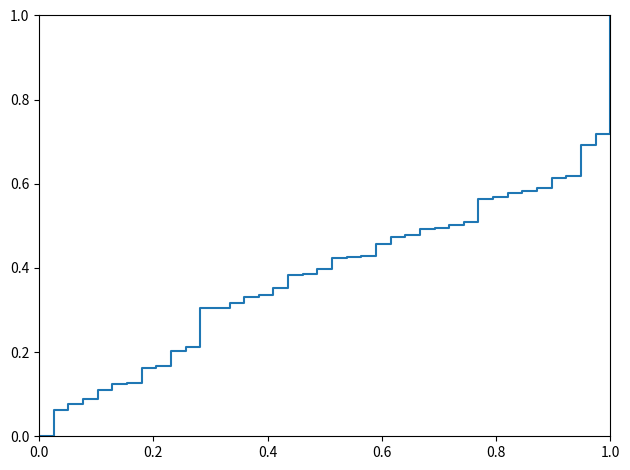

What is the greatest value displayed?

1.0